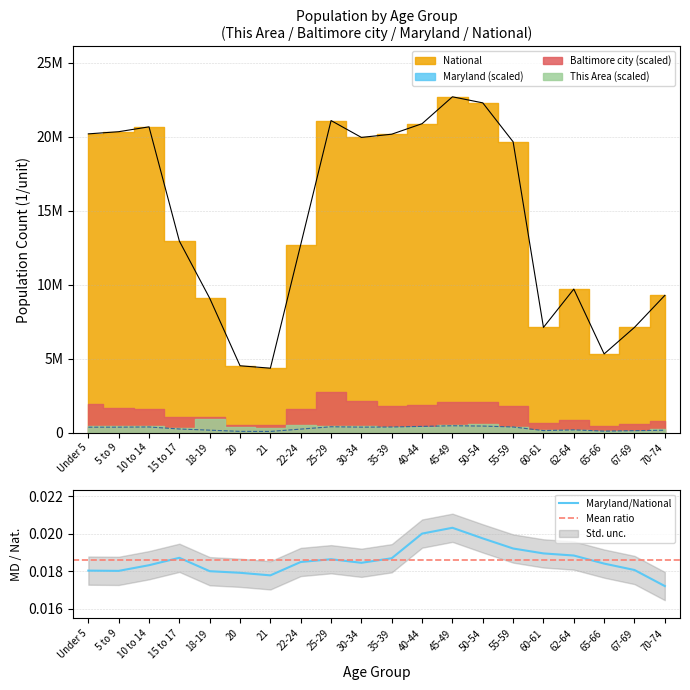

What is the label of the 8th point from the left?

22-24